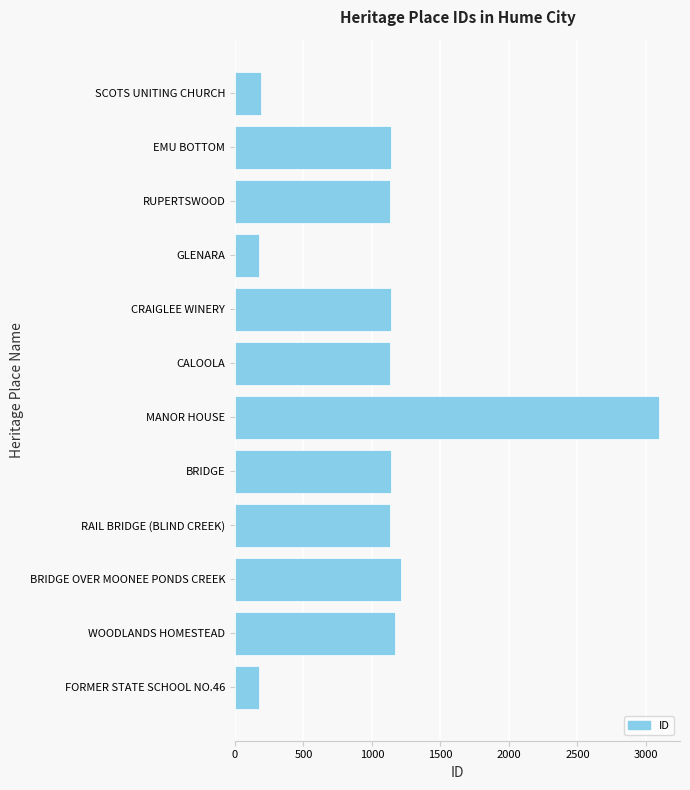

Between MANOR HOUSE and FORMER STATE SCHOOL NO.46, which is larger?

MANOR HOUSE